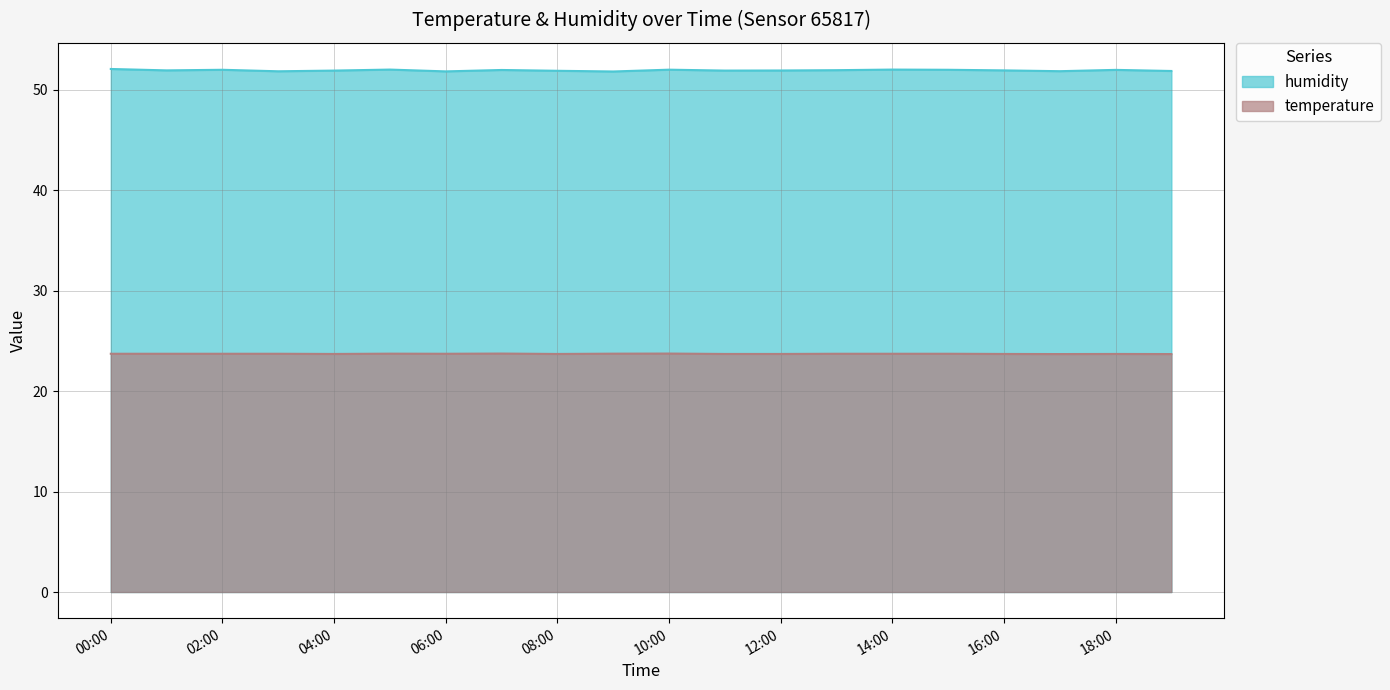

What is the maximum value for temperature?

23.7